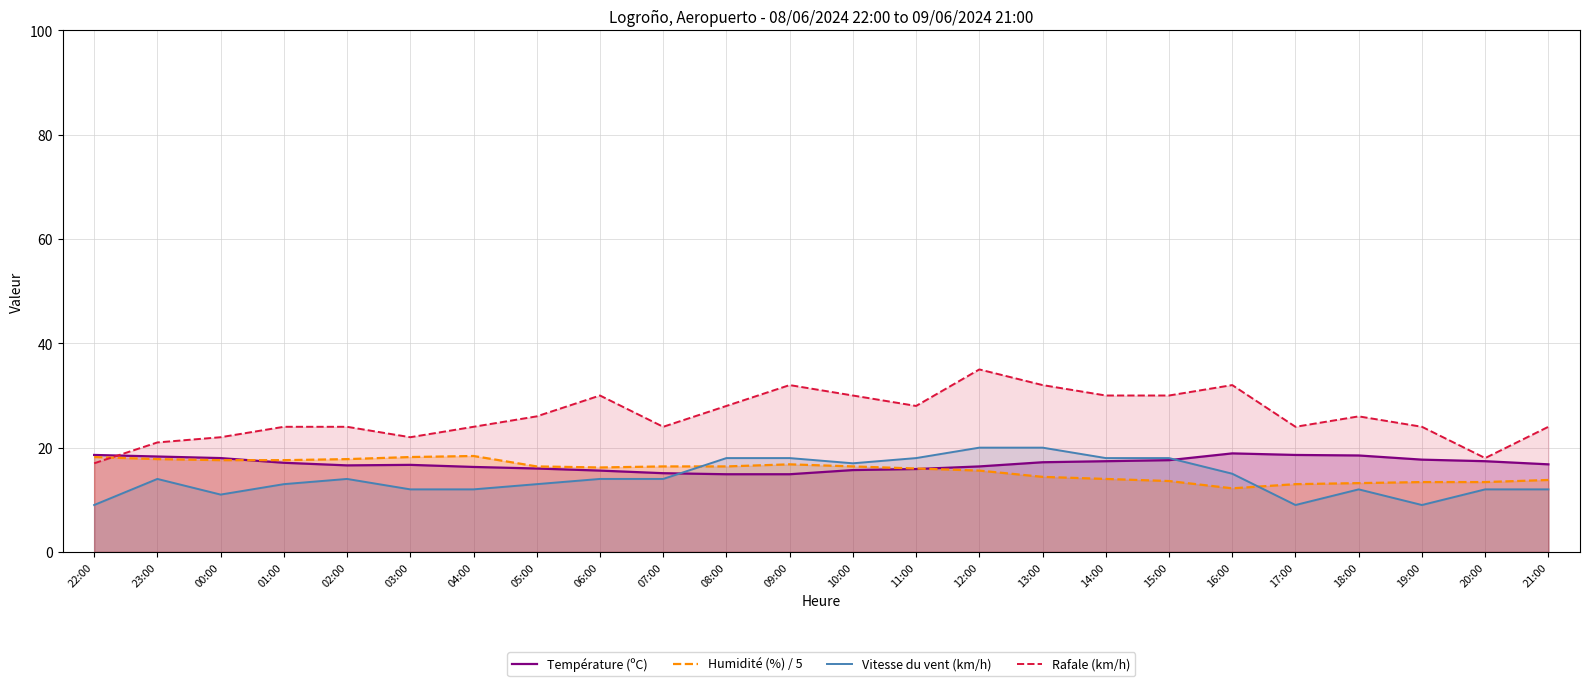

At which label does Rafale (km/h) first exceed 26?

06:00